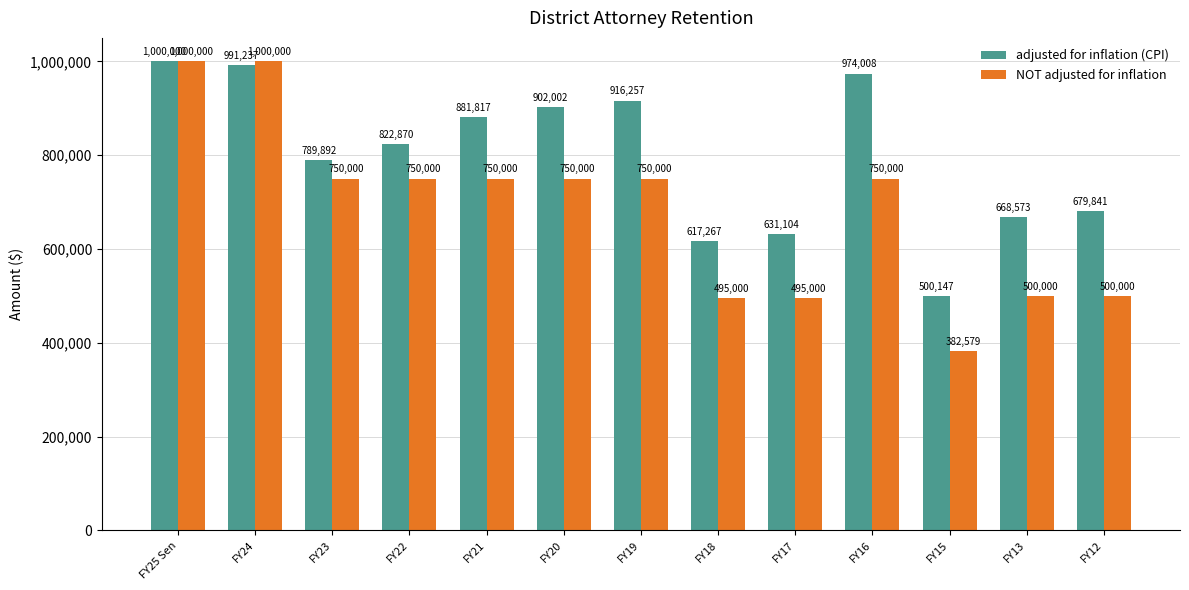

Which series has the largest total across all categories?

adjusted for inflation (CPI)